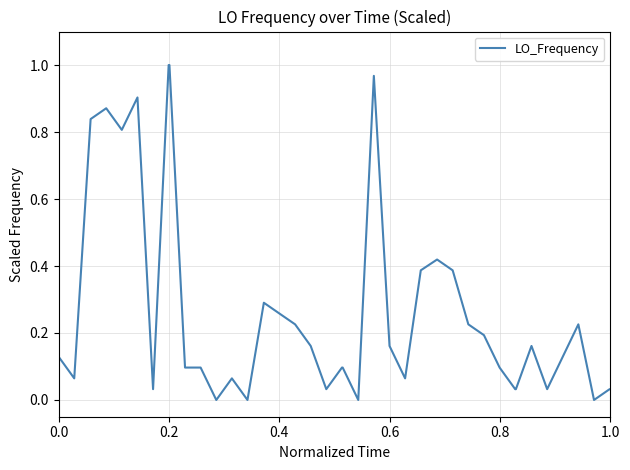

What is the difference between the maximum and minimum values?

1.0